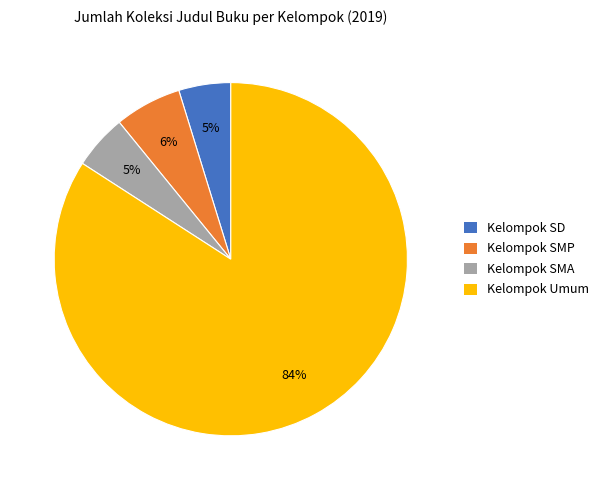

Which category has the biggest portion of the pie?

Kelompok Umum